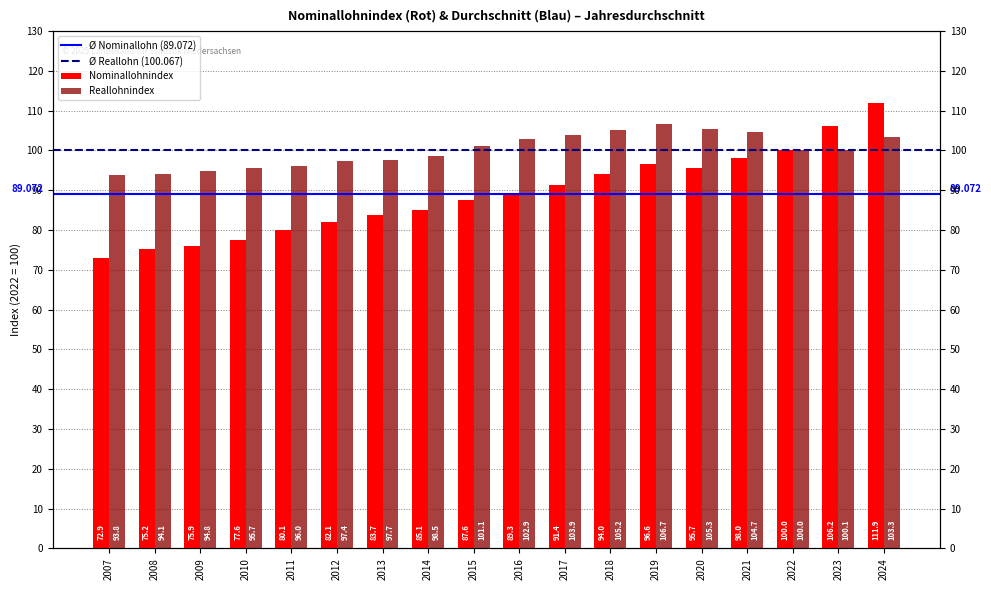

What is the lowest value of the Reallohnindex series?

93.8